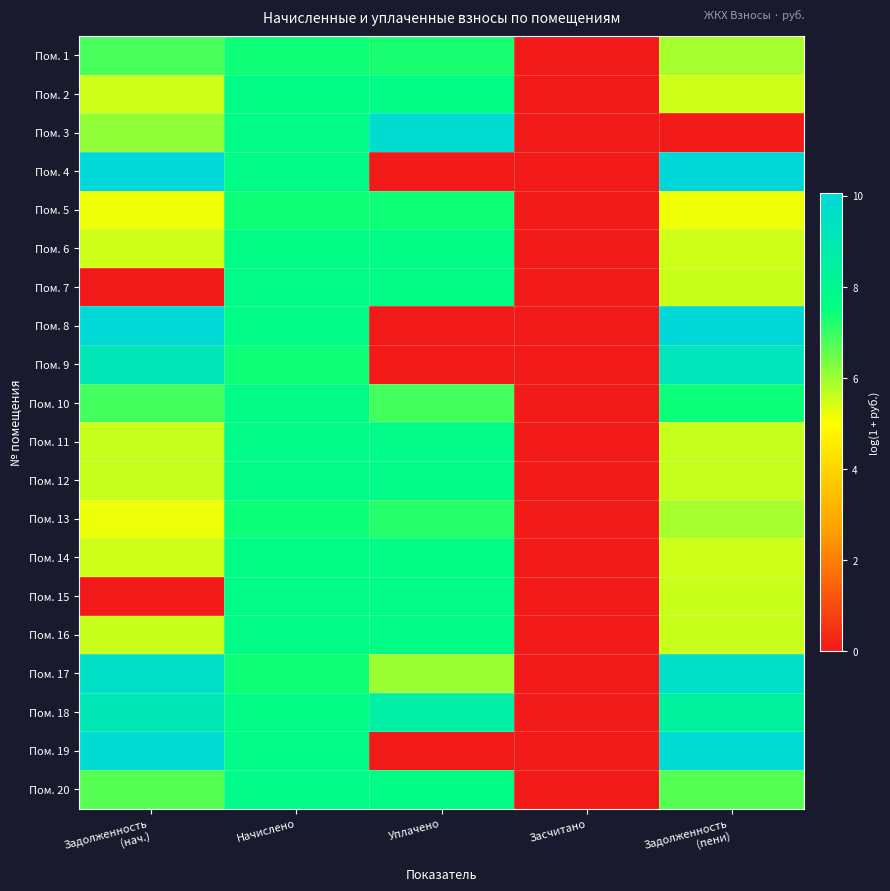

At Уплачено, list the series in order from smallest to largest.

Пом. 4, Пом. 8, Пом. 9, Пом. 19, Пом. 17, Пом. 10, Пом. 13, Пом. 1, Пом. 5, Пом. 20, Пом. 7, Пом. 6, Пом. 14, Пом. 2, Пом. 16, Пом. 15, Пом. 11, Пом. 12, Пом. 18, Пом. 3